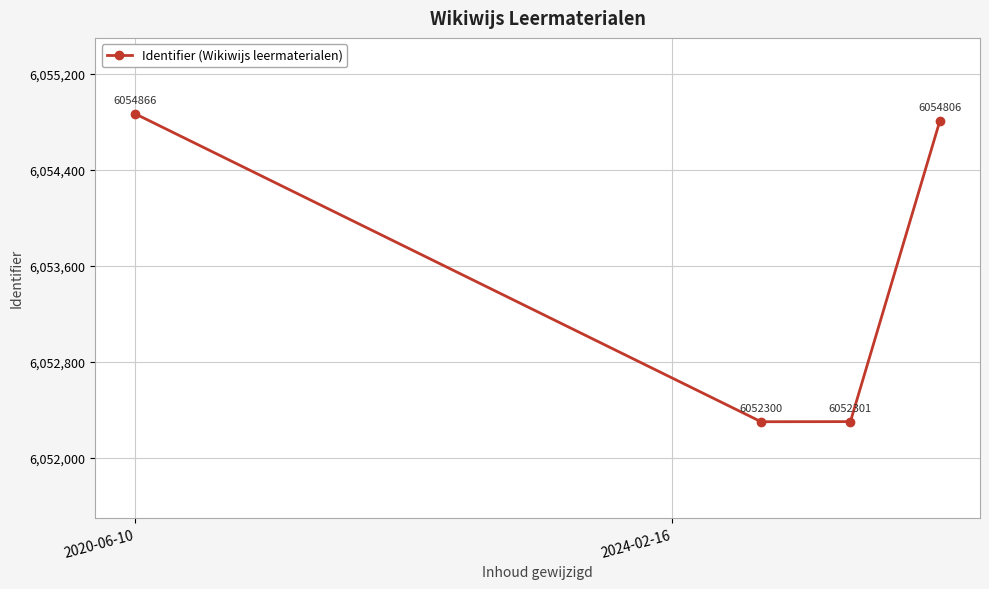

True or false: there are more than 0 points higher than both neighbors.

False